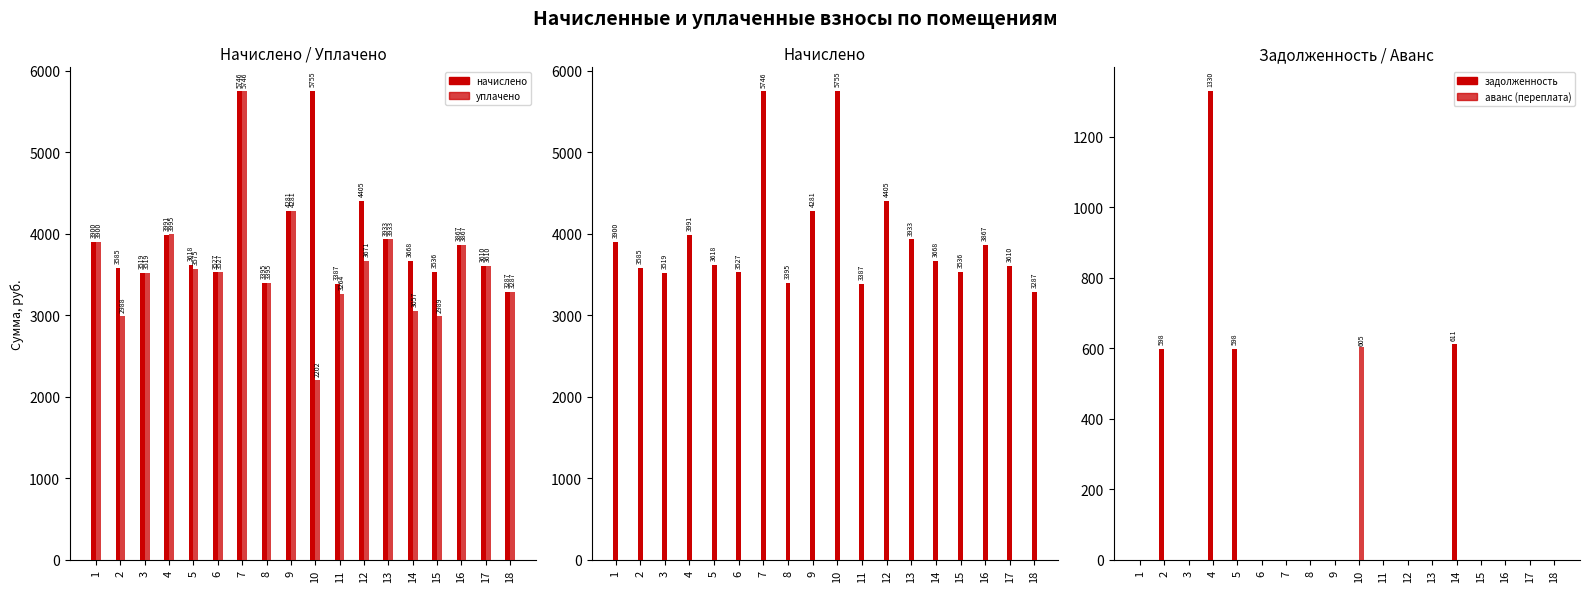

What is the spread (max minus min) of values at 3?

3519.0